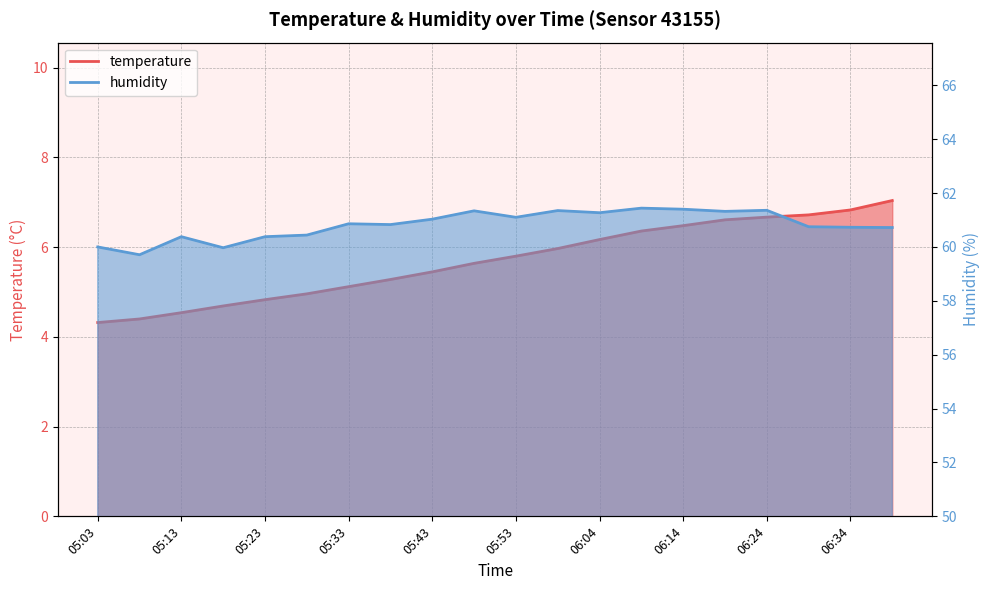

What are all the series names shown in the legend?

temperature, humidity